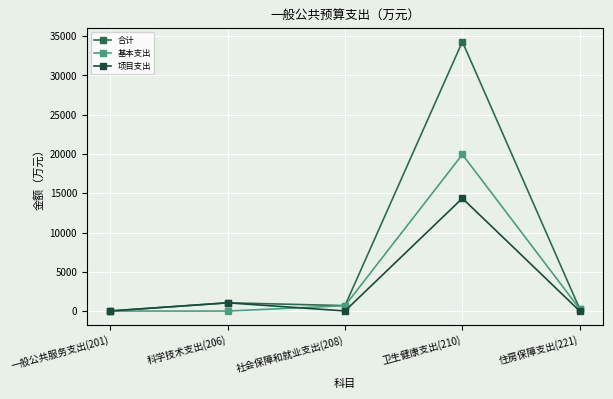

In 项目支出, how many points are lower than both neighbors (excluding endpoints)?

1